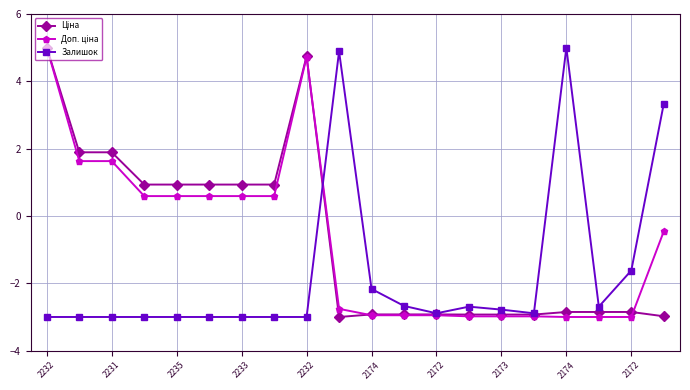

Is this an area chart (filled region under the line)?

No